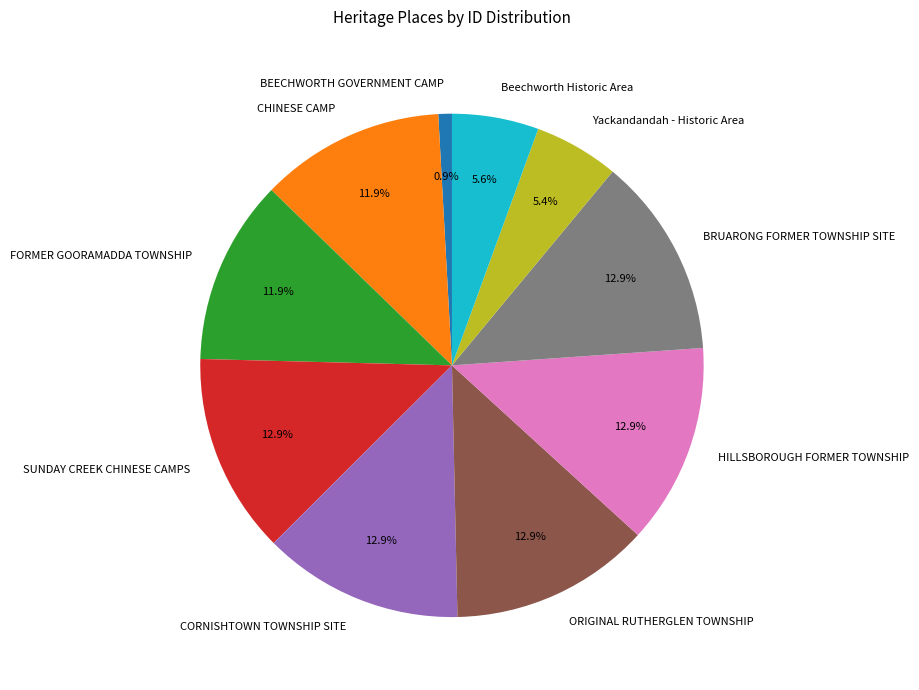

Does any single category account for the majority?

No